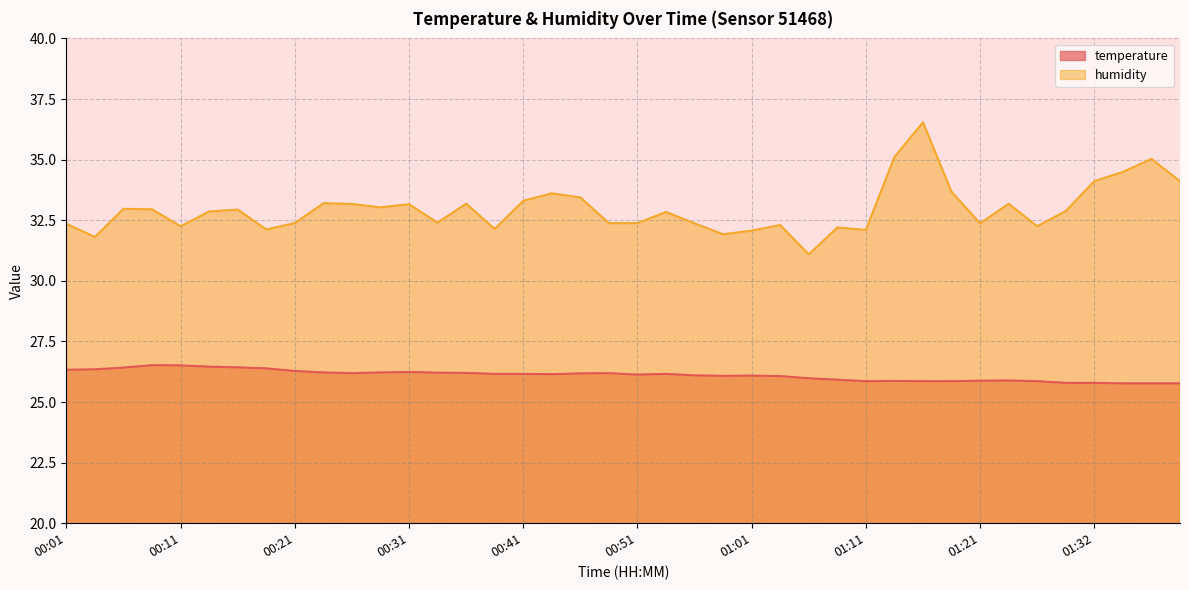

How many distinct data groups are displayed?

2